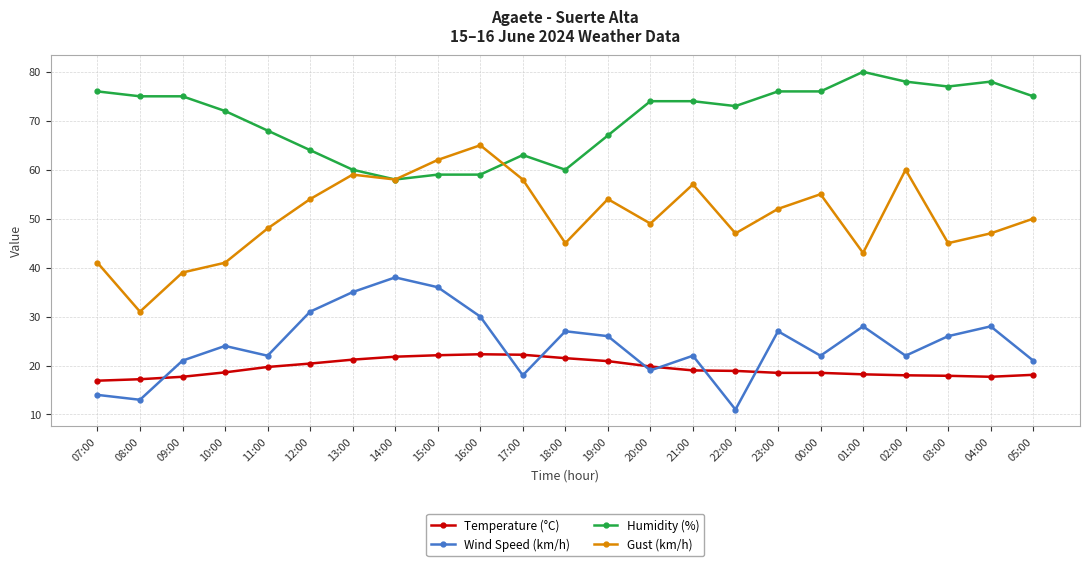

What is the smallest value displayed?

11.0